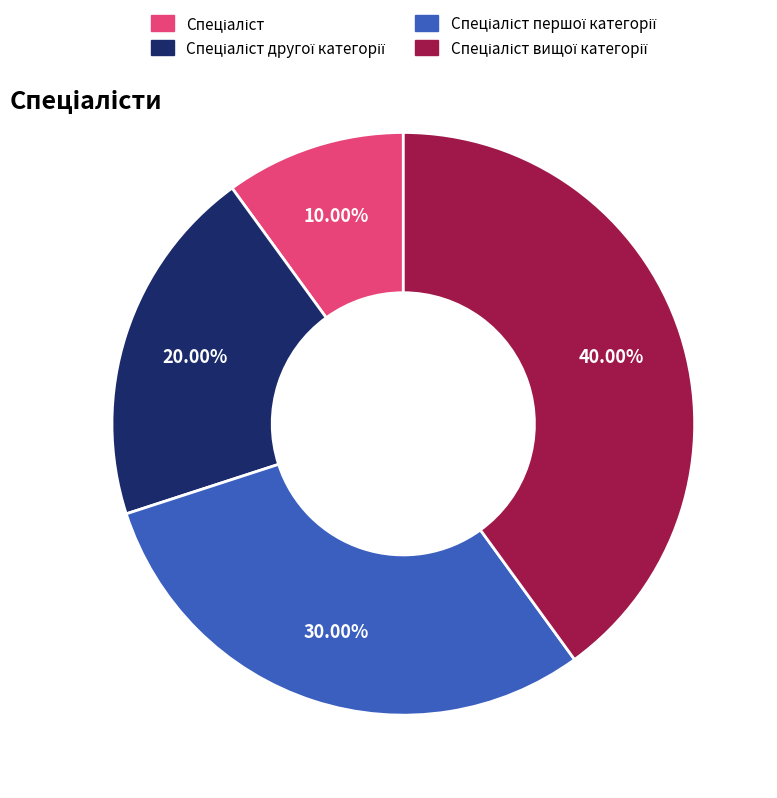

Is there any slice that represents more than half of the pie?

No